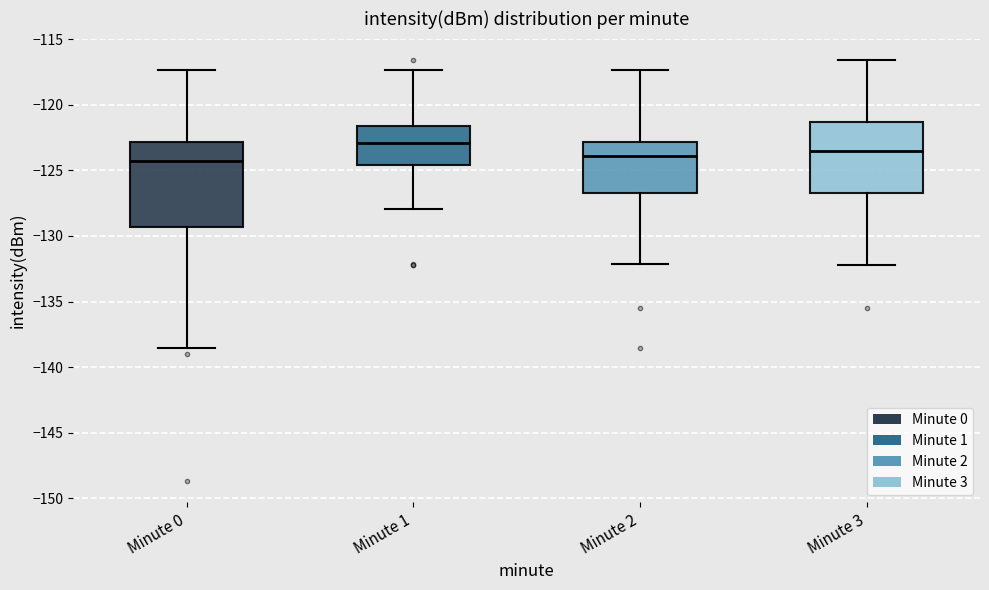

Which box has the highest median line?

Minute 1